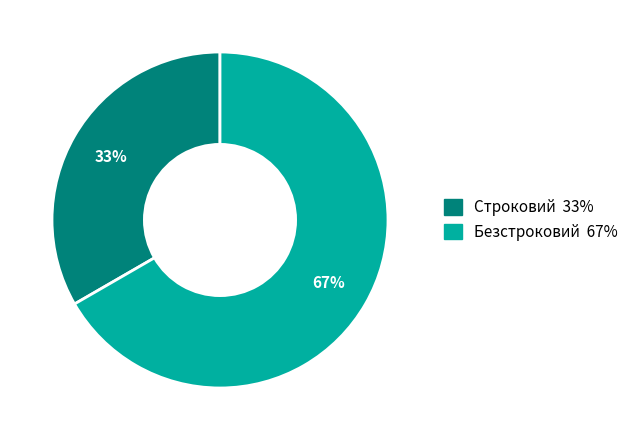

What is the ratio of the value at Безстроковий to the value at Строковий?

2.0